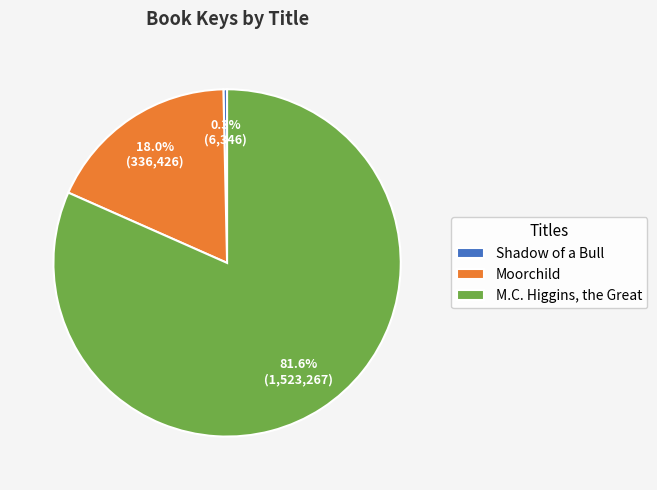

True or false: Moorchild accounts for 4% of the total.

False